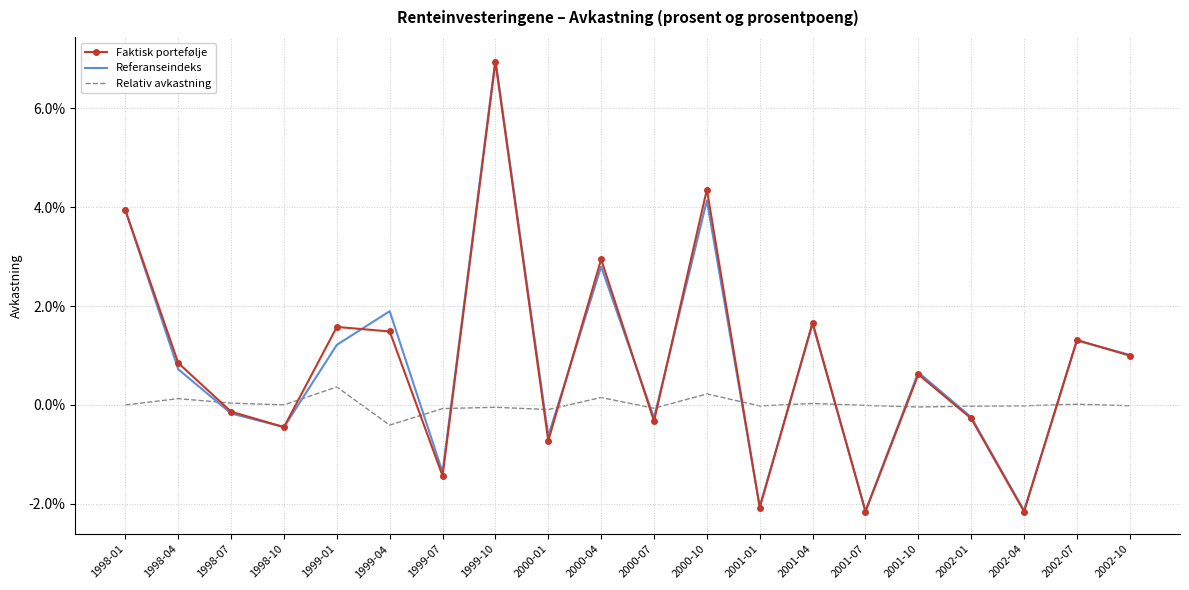

How many times do Referanseindeks and Relativ avkastning cross each other?

14